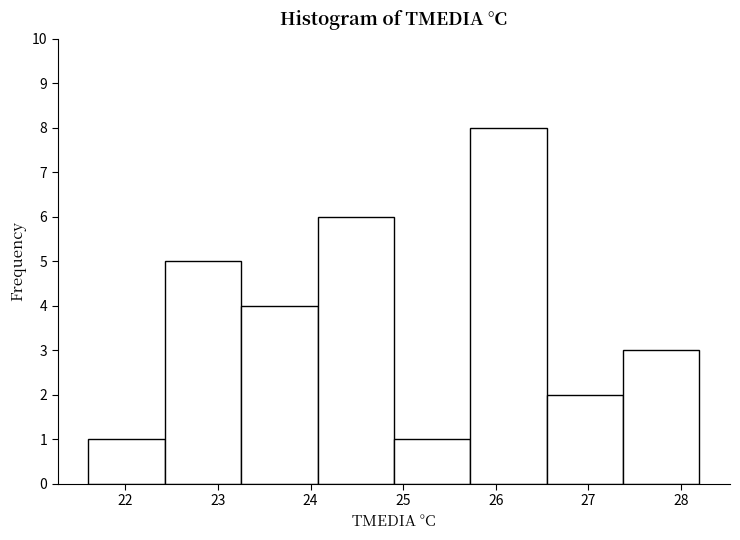

Reading left to right, list every bar in this chart as the range it spans on the x-axis followed by its height. Neither the bar edges nor the heights are printed on the chart, so give them approximately, as read against the axes.

21.6 to 22.4: 1
22.4 to 23.3: 5
23.3 to 24.1: 4
24.1 to 24.9: 6
24.9 to 25.7: 1
25.7 to 26.6: 8
26.6 to 27.4: 2
27.4 to 28.2: 3